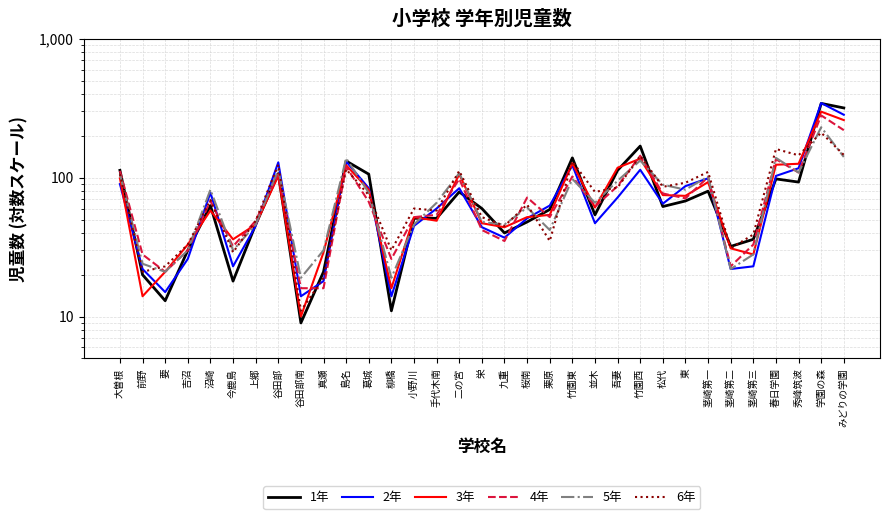

What are all the series names shown in the legend?

1年, 2年, 3年, 4年, 5年, 6年